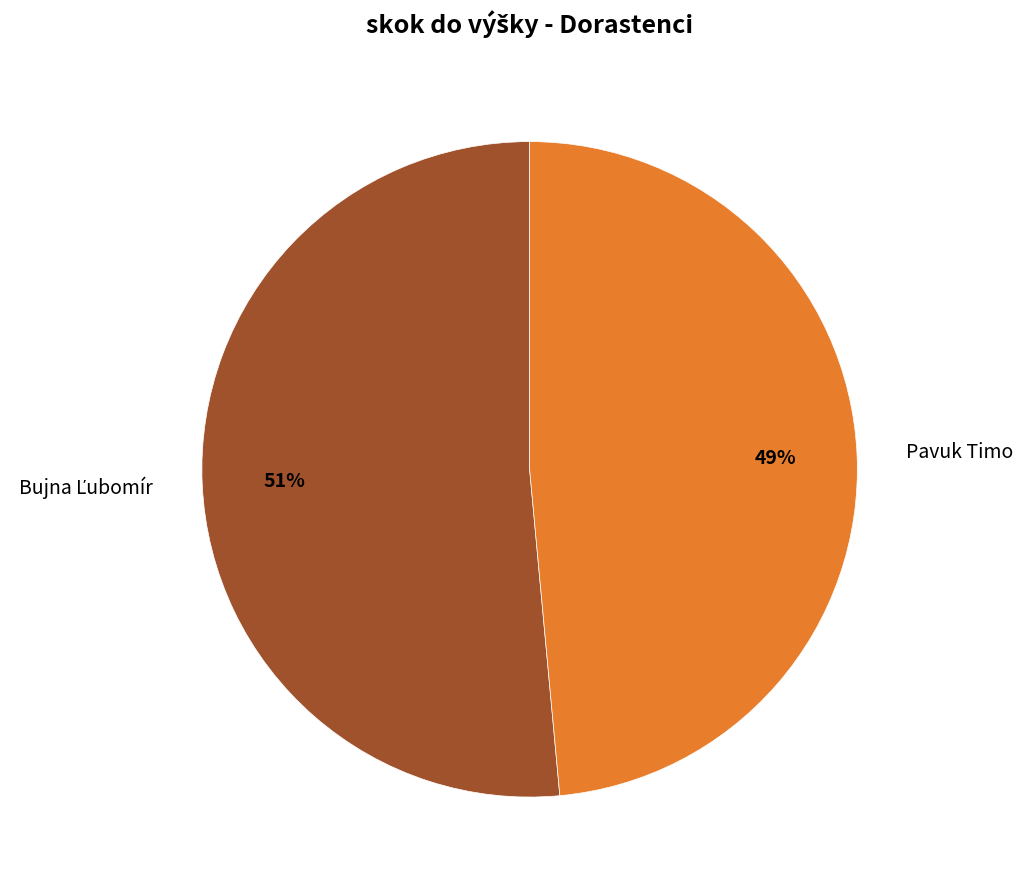

To the nearest percent, what is the average slice percentage?

50%